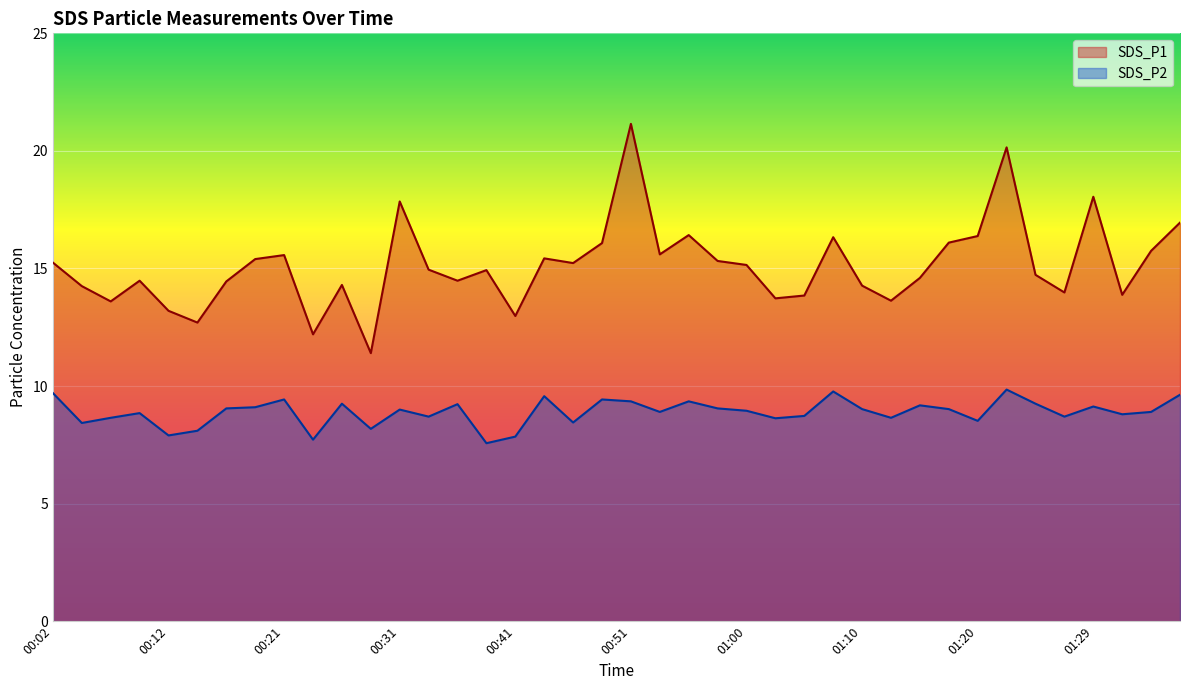

What is the total value across all series at 01:03?

22.4